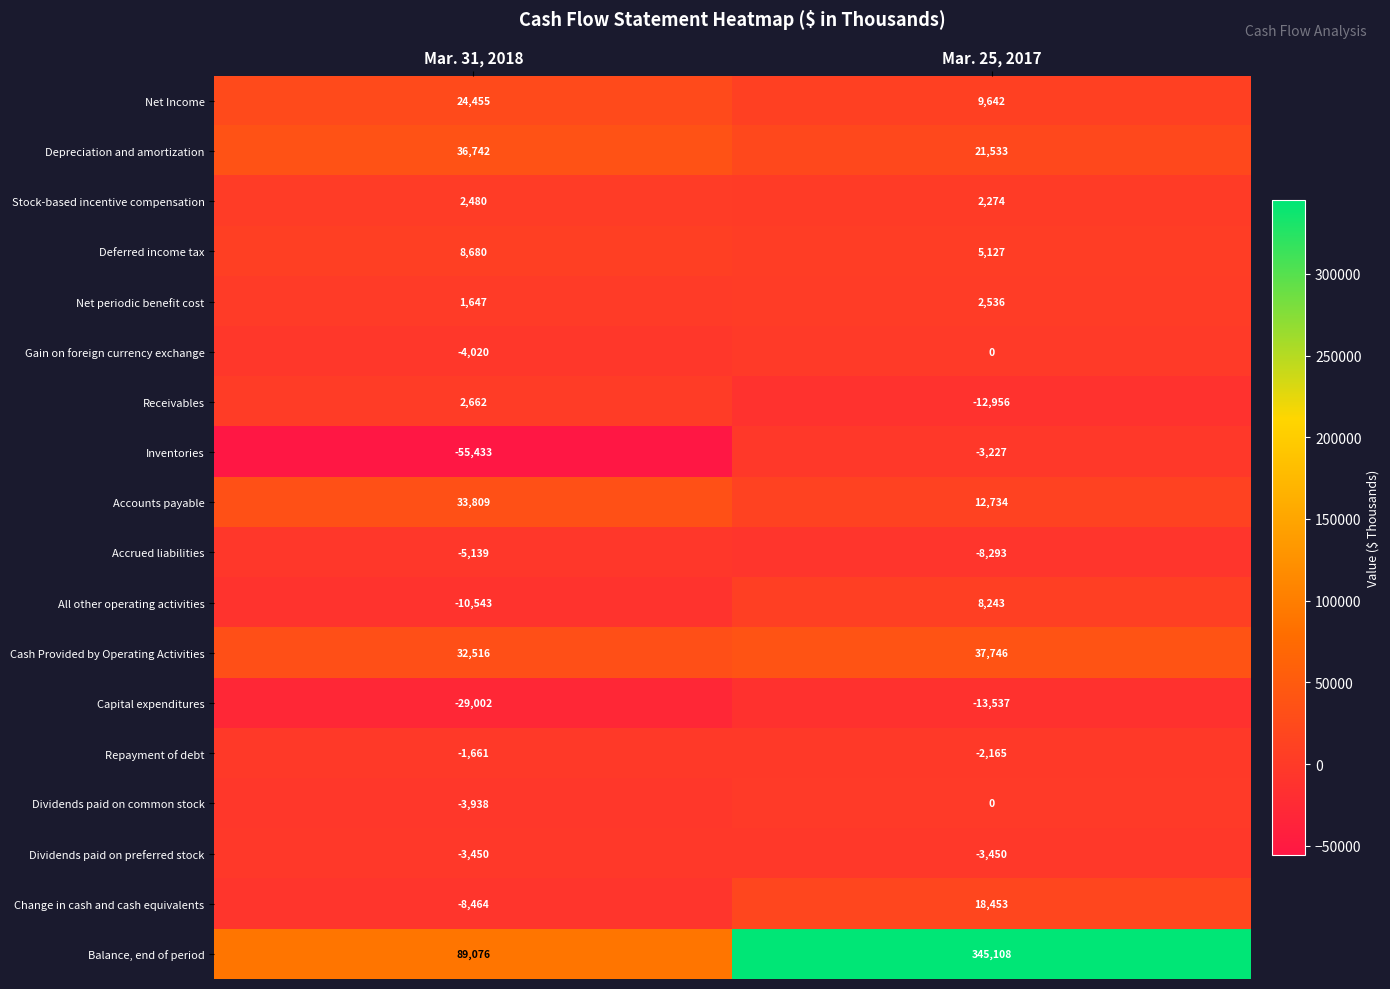

Which series changed the most between Mar. 31, 2018 and Mar. 25, 2017?

Balance, end of period